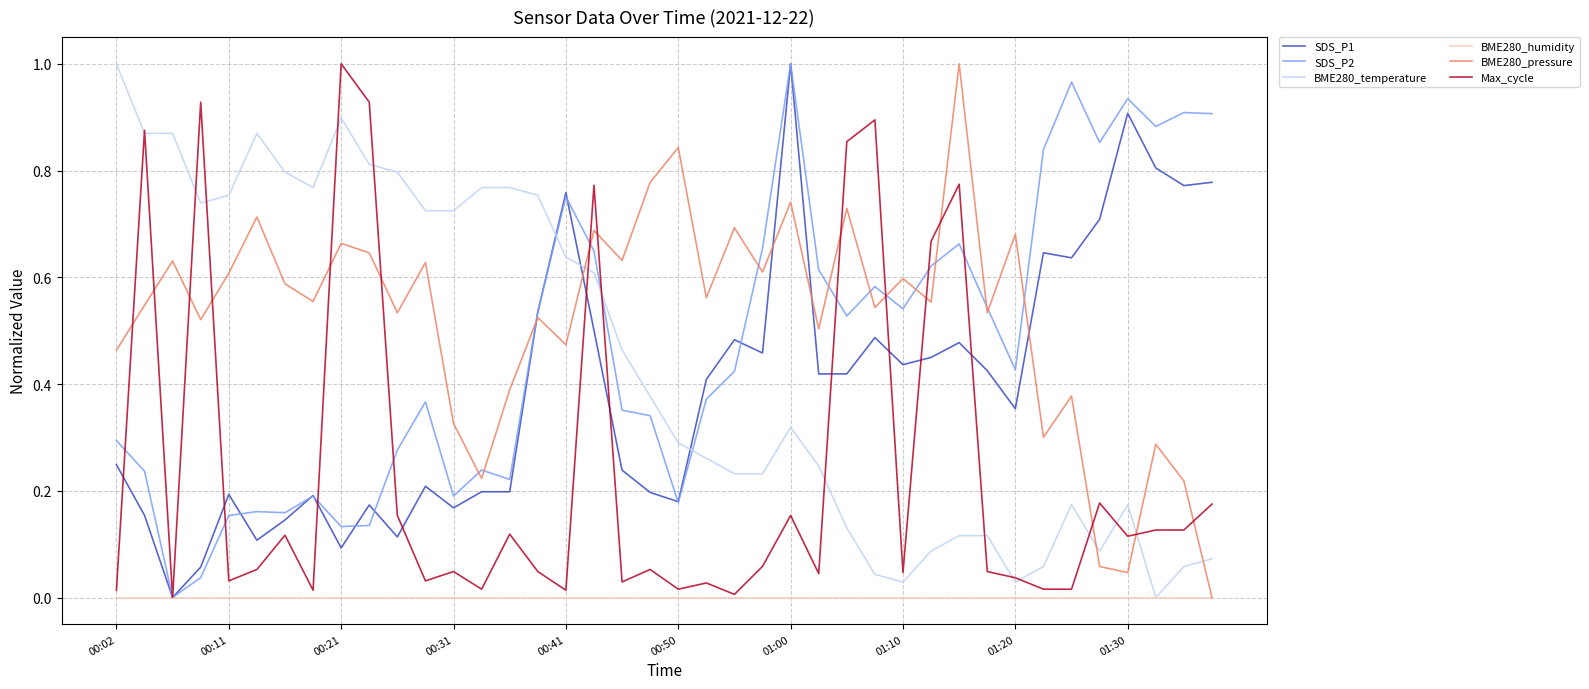

Does the chart display data point markers on the line(s)?

No